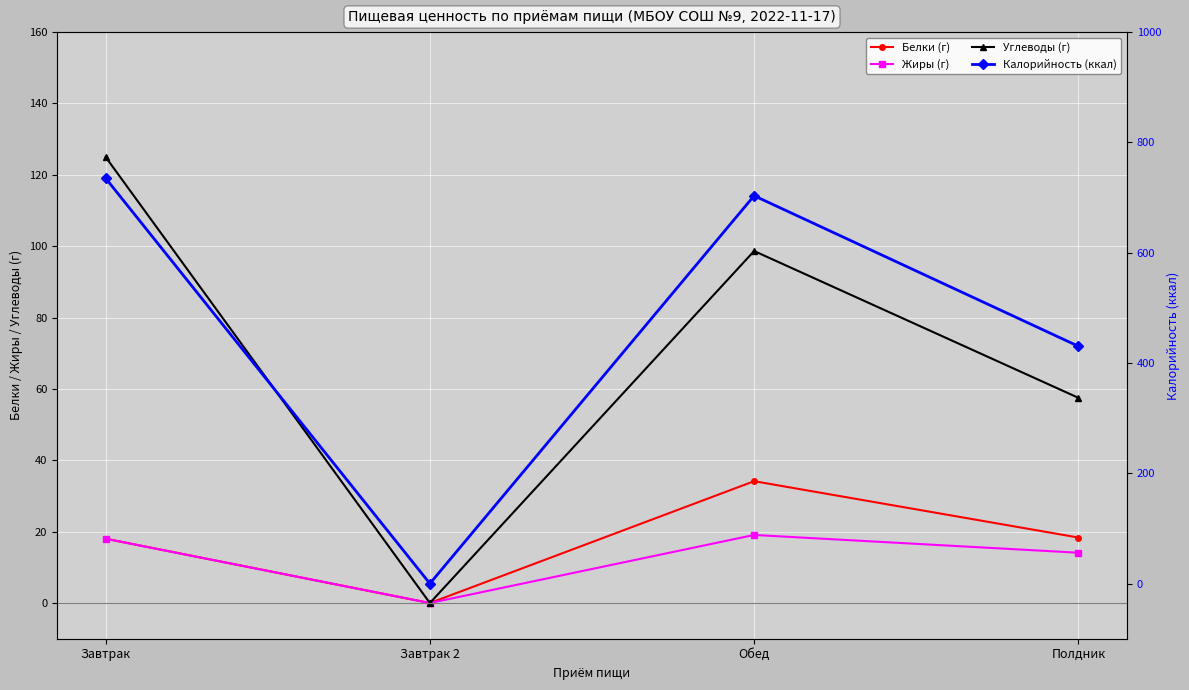

What is the highest value of the Углеводы (г) series?

125.0